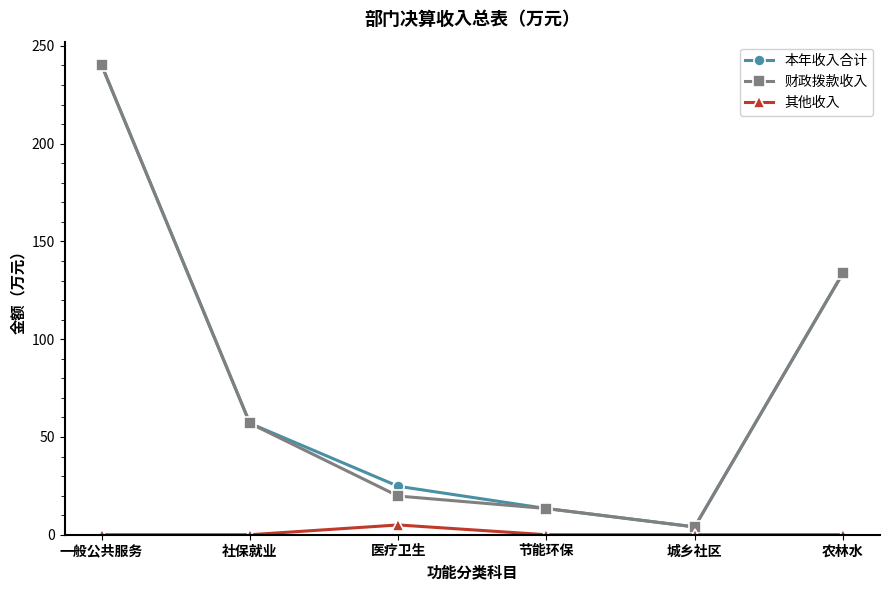

Which series changed the most between 社保就业 and 医疗卫生?

财政拨款收入